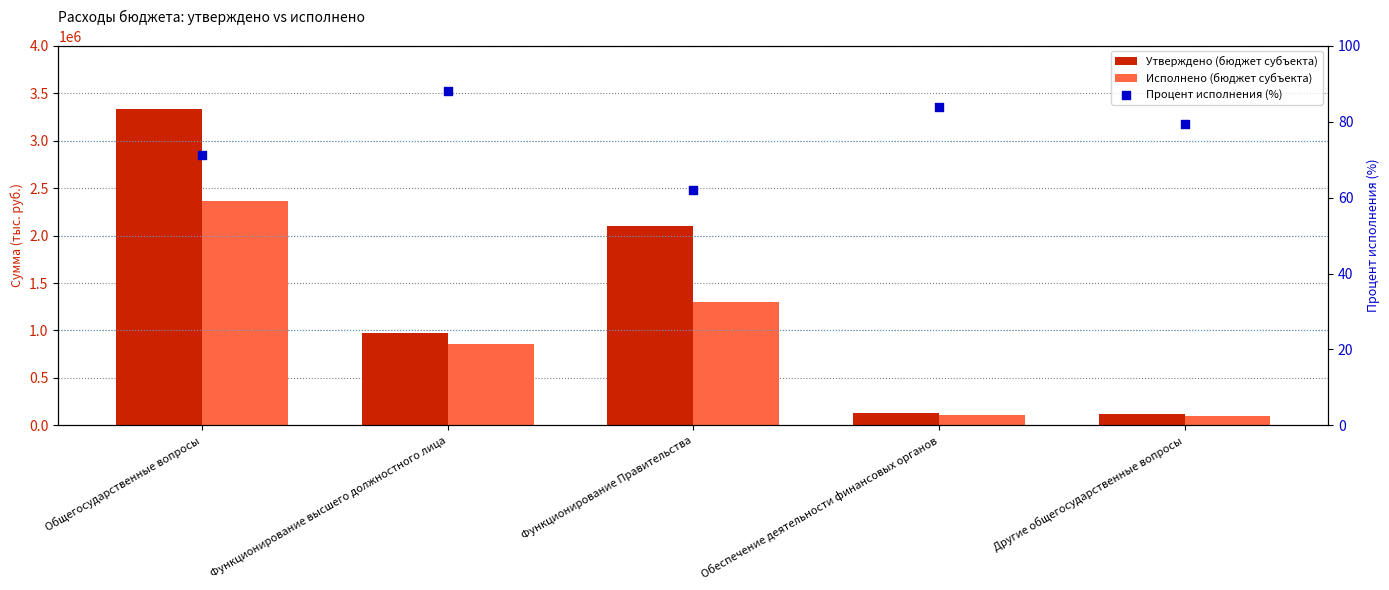

Is the value of Процент исполнения (%) at Функционирование высшего должностного лица greater than the value of Утверждено (бюджет субъекта) at Обеспечение деятельности финансовых органов?

No